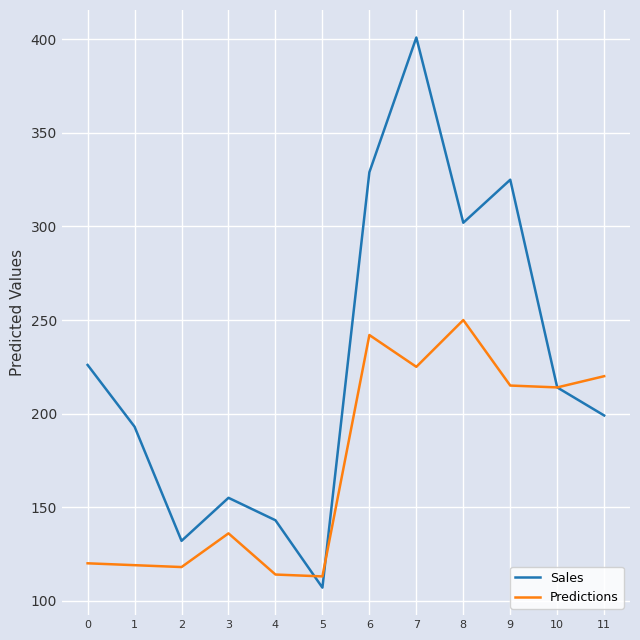

What is the difference between the highest and lowest values at 3?

19